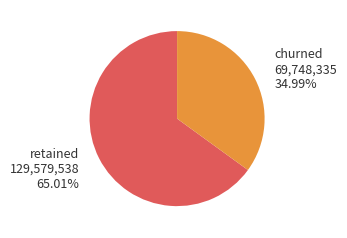

Approximately how many times larger is the value at churned compared to retained?

0.5